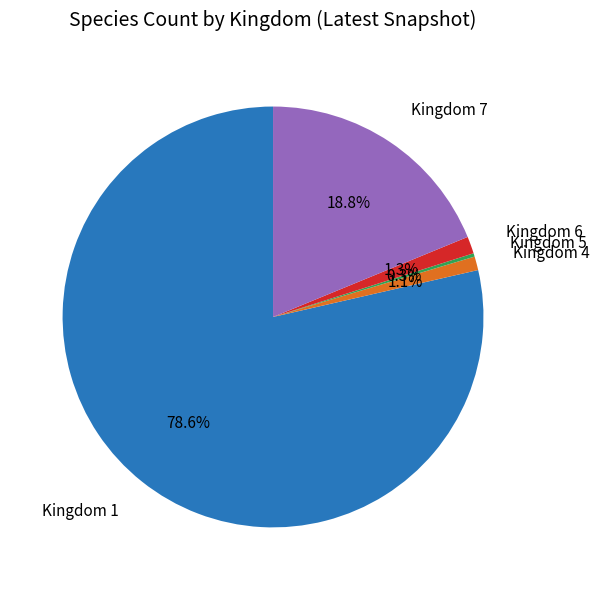

What portion of the pie excludes Kingdom 6?

98.7%